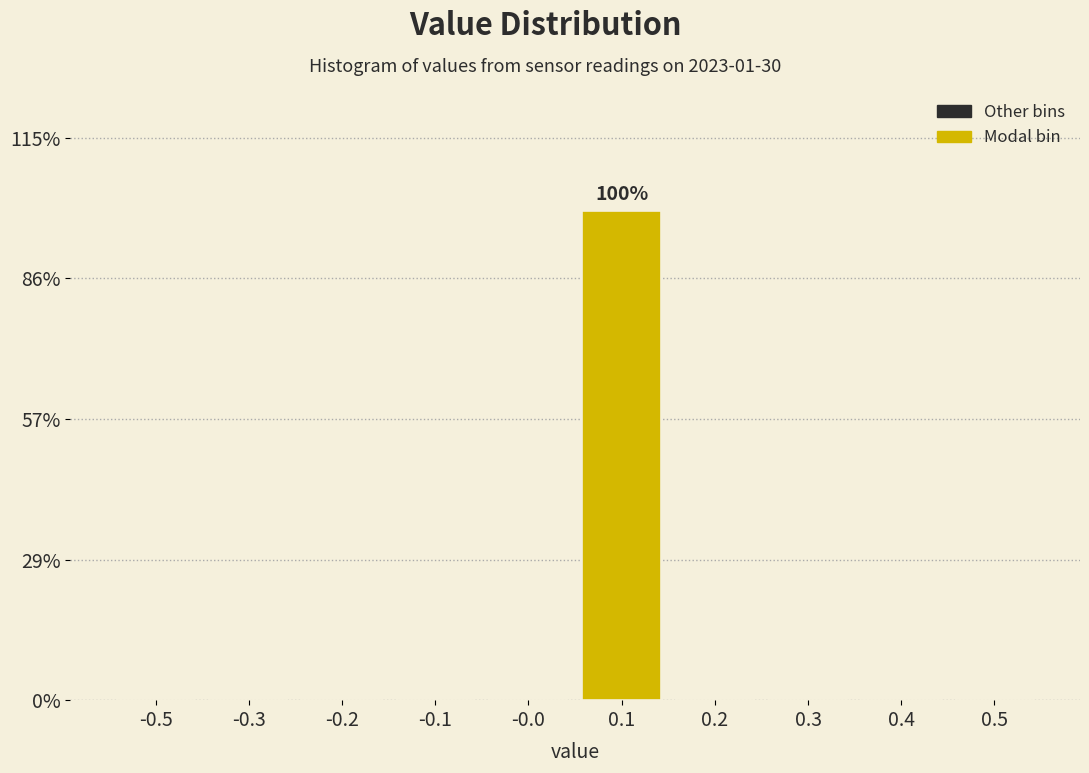

Reading left to right, list all the values displayed in this chart.

-0.5=0	-0.3=0	-0.2=0	-0.1=0	-0.0=0	0.1=100	0.2=0	0.3=0	0.4=0	0.5=0